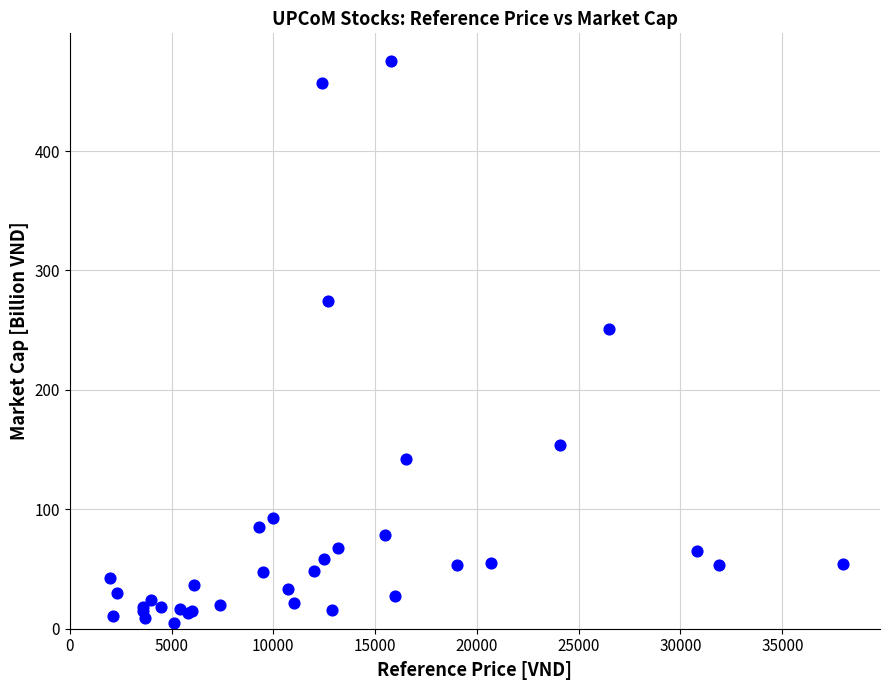

What Y value in the scatter plot is closest to 240?

251.0